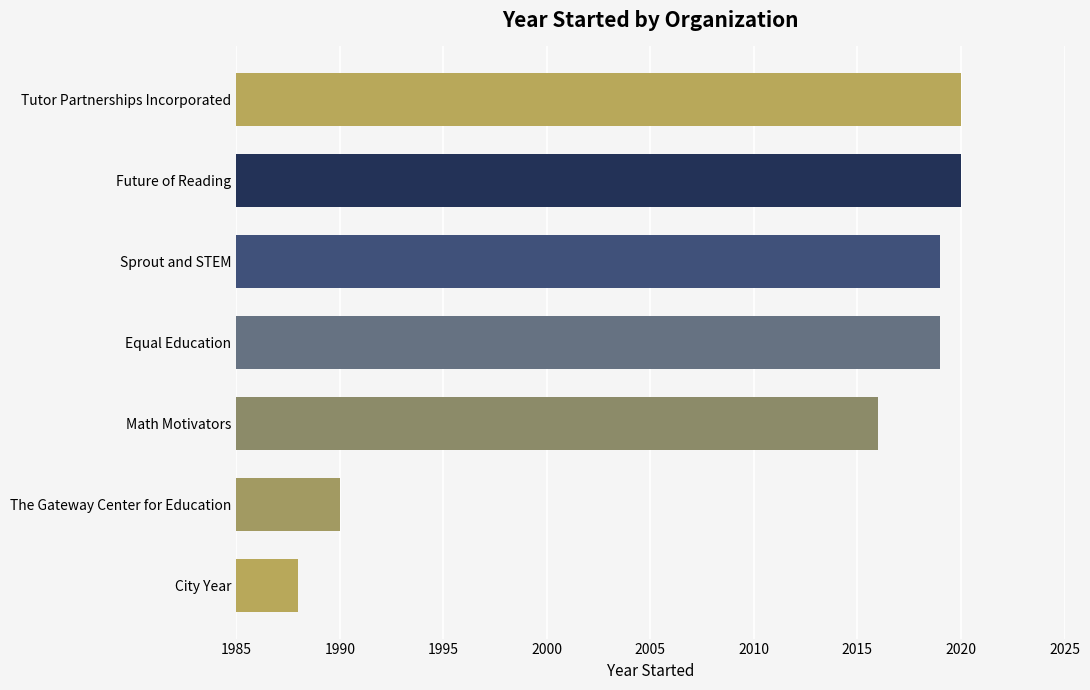

Is it true that the value at Sprout and STEM is 2019?

True